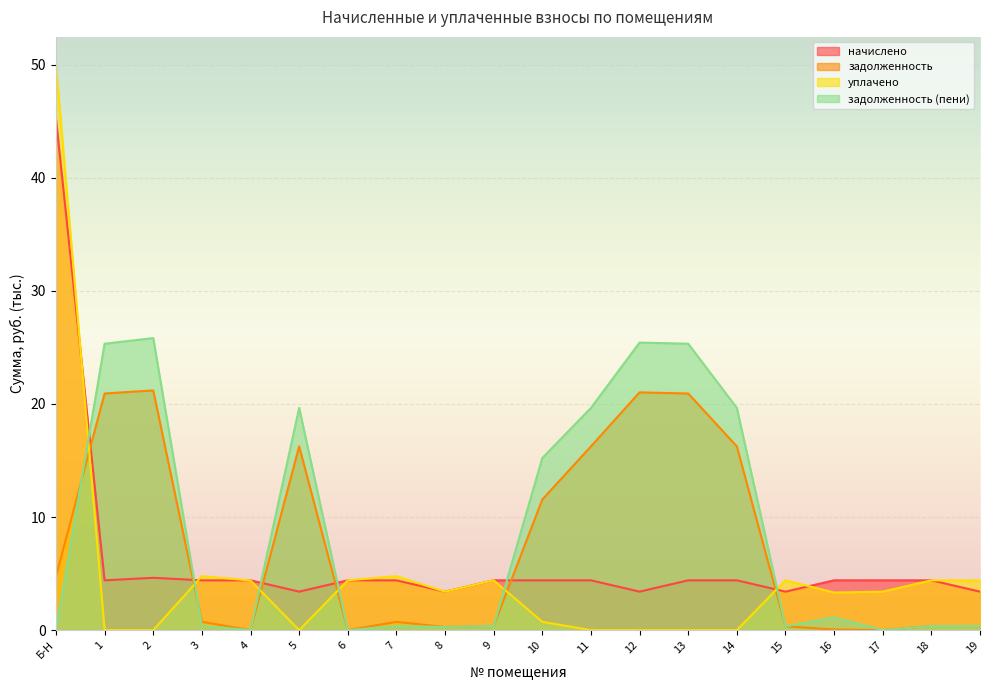

Reading right to left, extract all data points from this chart.

начислено: 19=3.4	18=4.4	17=4.4	16=4.4	15=3.4	14=4.4	13=4.4	12=3.4	11=4.4	10=4.4	9=4.4	8=3.4	7=4.4	6=4.4	5=3.4	4=4.4	3=4.4	2=4.6	1=4.4	Б-Н=45.2
задолженность: 19=0.4	18=0.4	17=0.0	16=0.1	15=0.3	14=16.2	13=20.9	12=21.0	11=16.2	10=11.5	9=0.4	8=0.3	7=0.7	6=0.0	5=16.2	4=0.0	3=0.7	2=21.2	1=20.9	Б-Н=4.7
уплачено: 19=4.4	18=4.4	17=3.4	16=3.3	15=4.4	14=0.0	13=0.0	12=0.0	11=0.0	10=0.7	9=4.4	8=3.4	7=4.8	6=4.4	5=0.0	4=4.4	3=4.8	2=0.0	1=0.0	Б-Н=49.9
задолженность (пени): 19=0.4	18=0.4	17=0.0	16=1.1	15=0.3	14=19.6	13=25.3	12=25.4	11=19.6	10=15.2	9=0.4	8=0.3	7=0.4	6=0.0	5=19.6	4=0.0	3=0.4	2=25.8	1=25.3	Б-Н=0.0